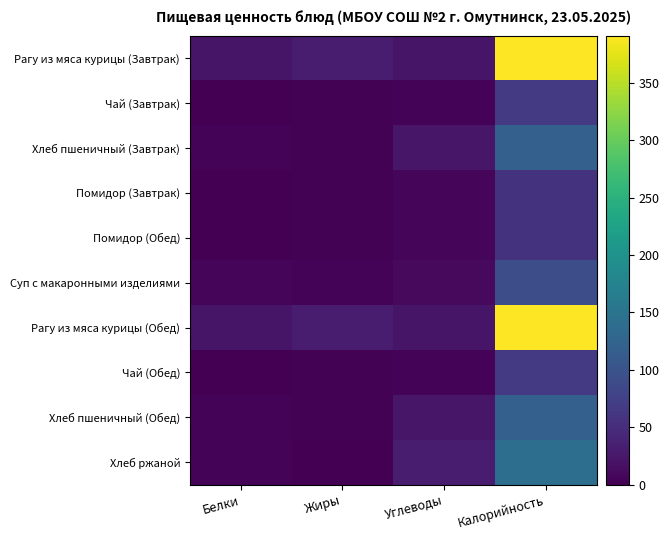

Which series has the largest total across all categories?

Рагу из мяса курицы (Завтрак)